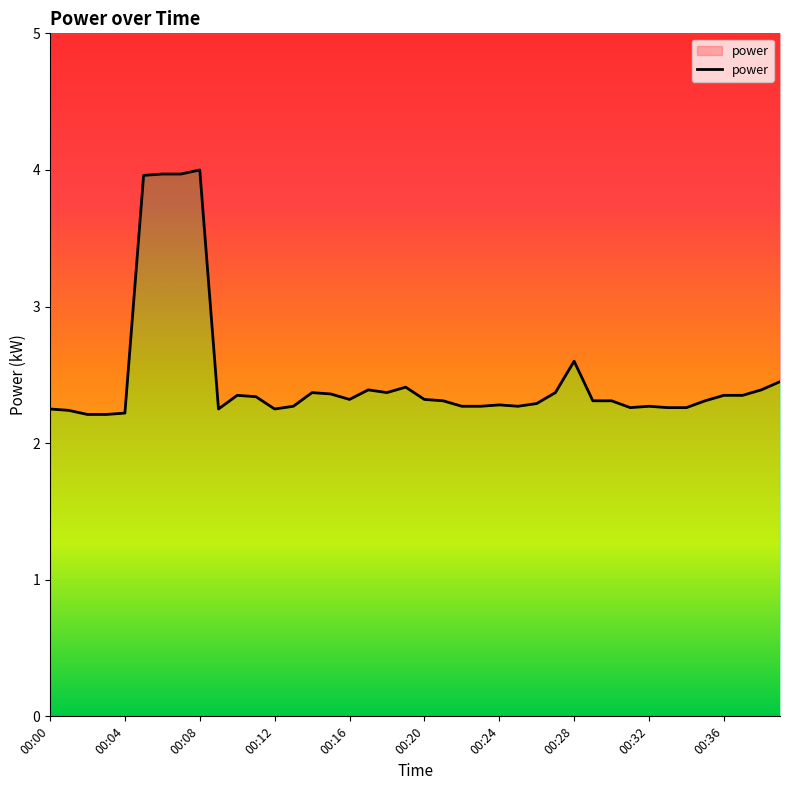

What is the sum of all values?

99.2